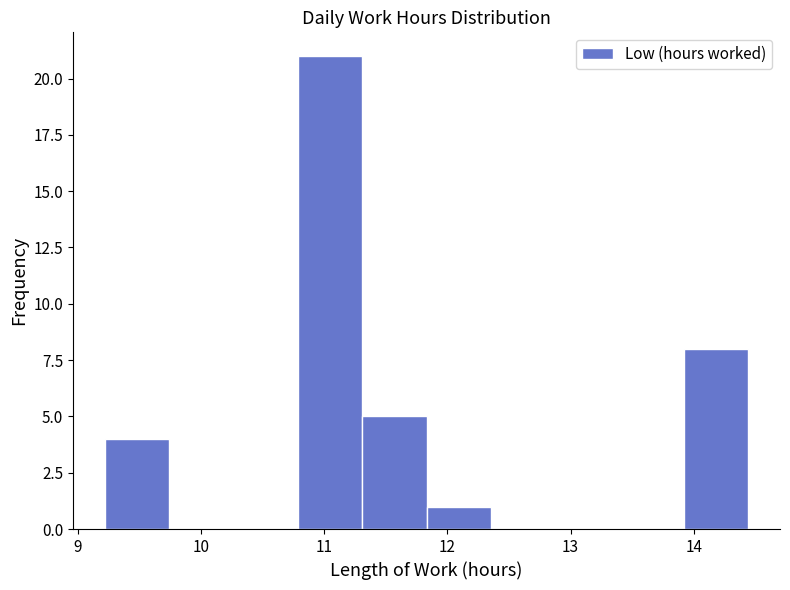

Which range on the x-axis has the tallest bar?

10.8 to 11.3